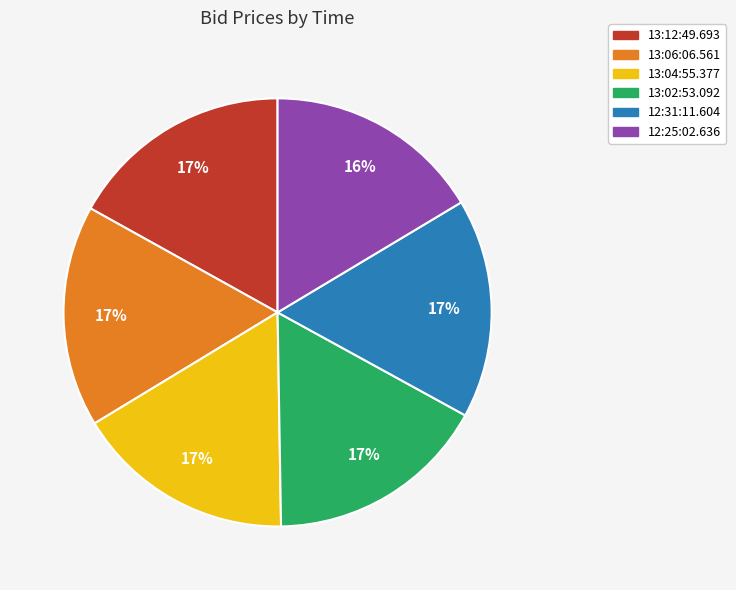

Is there a majority slice in this chart?

No